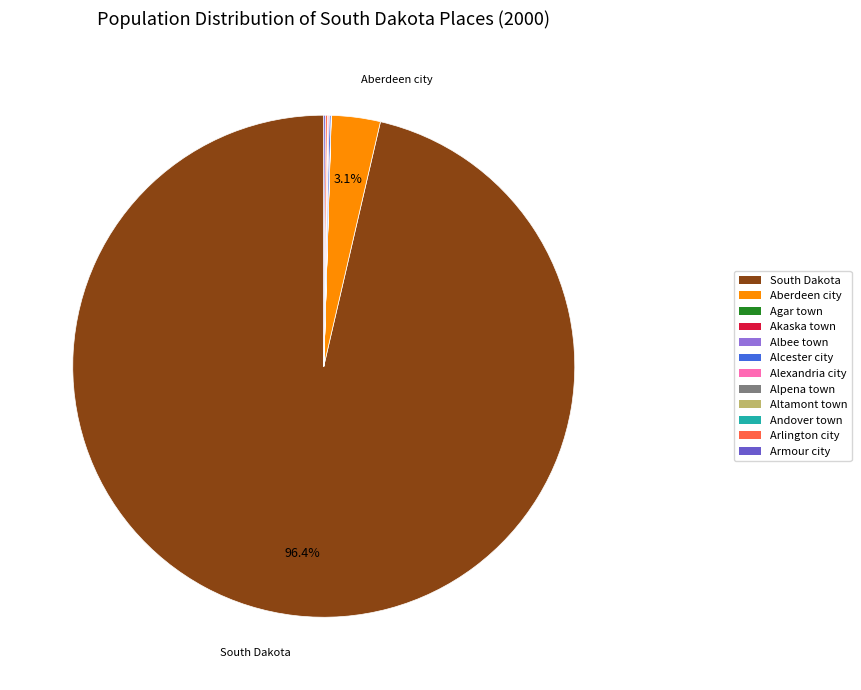

Does any single category account for the majority?

Yes